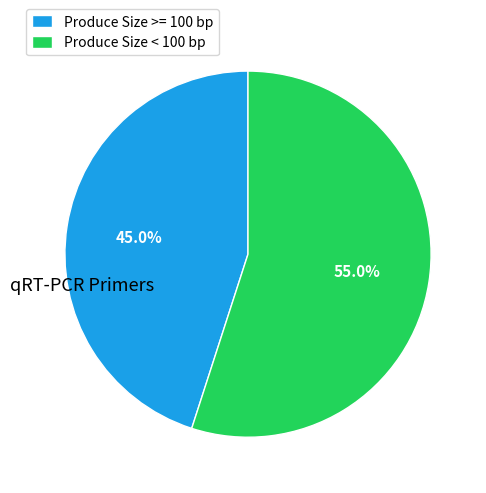

Is there a majority slice in this chart?

Yes